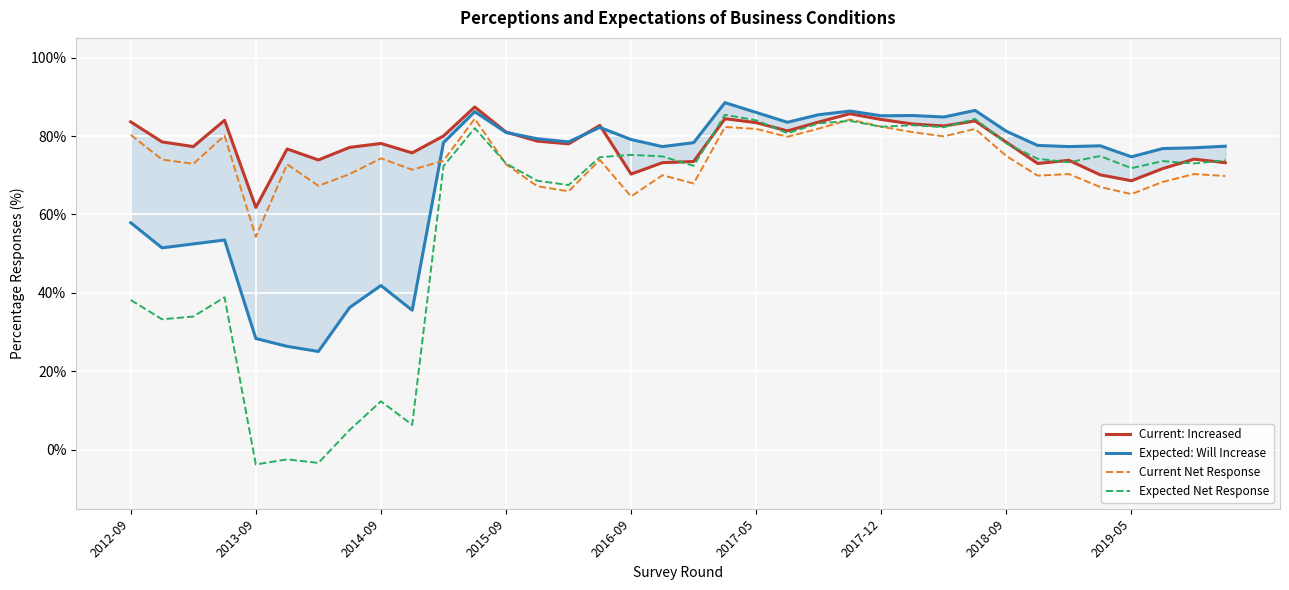

What is the highest value of the Current Net Response series?

84.4